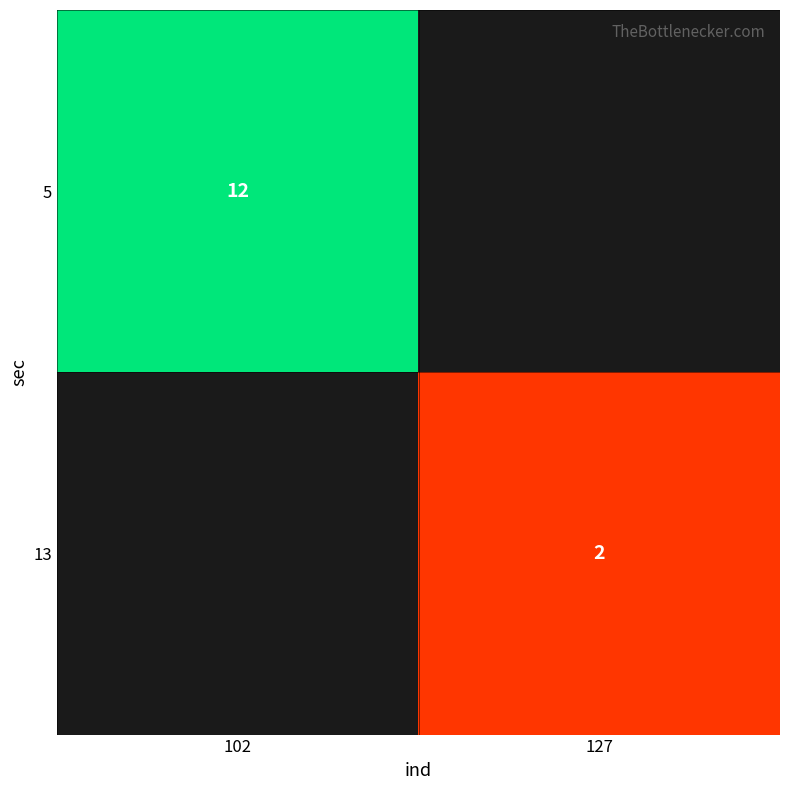

The value of 13 at 127 is 3. True or false?

False